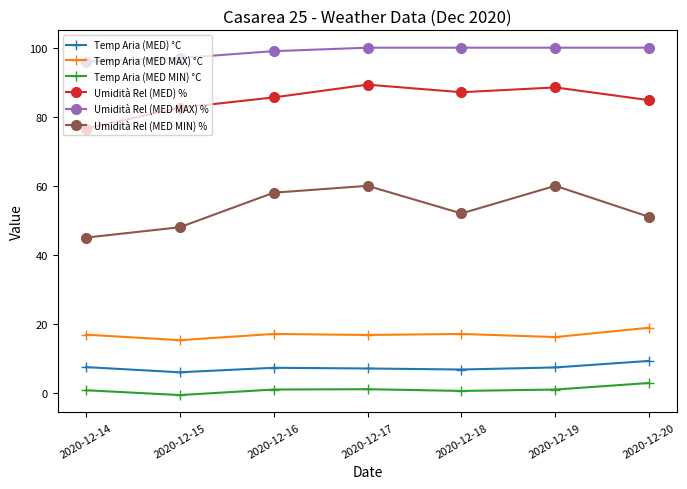

Which series has the widest spread of values?

Umidità Rel (MED MIN) %